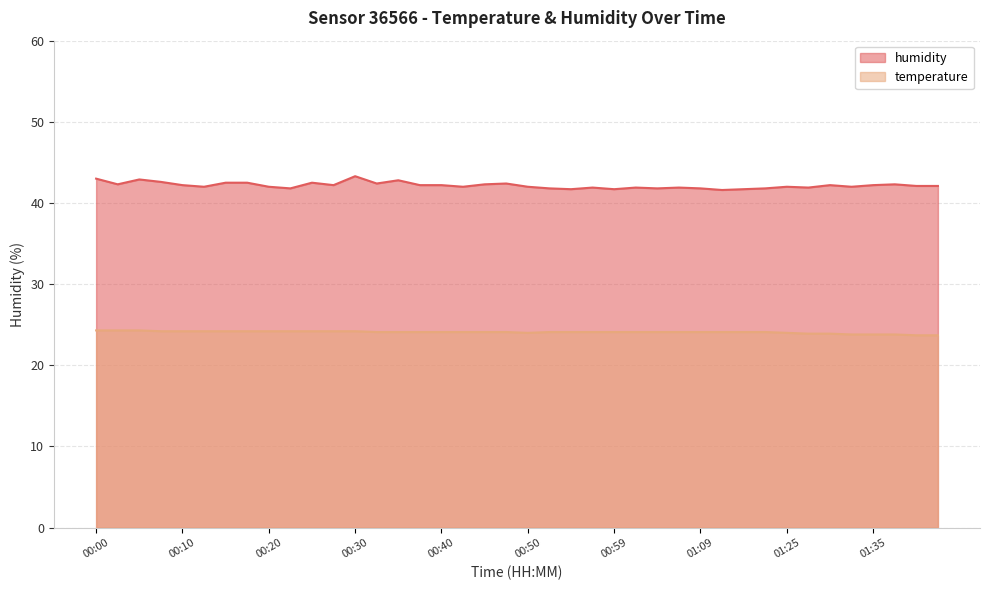

How many lines are shown in the chart?

2